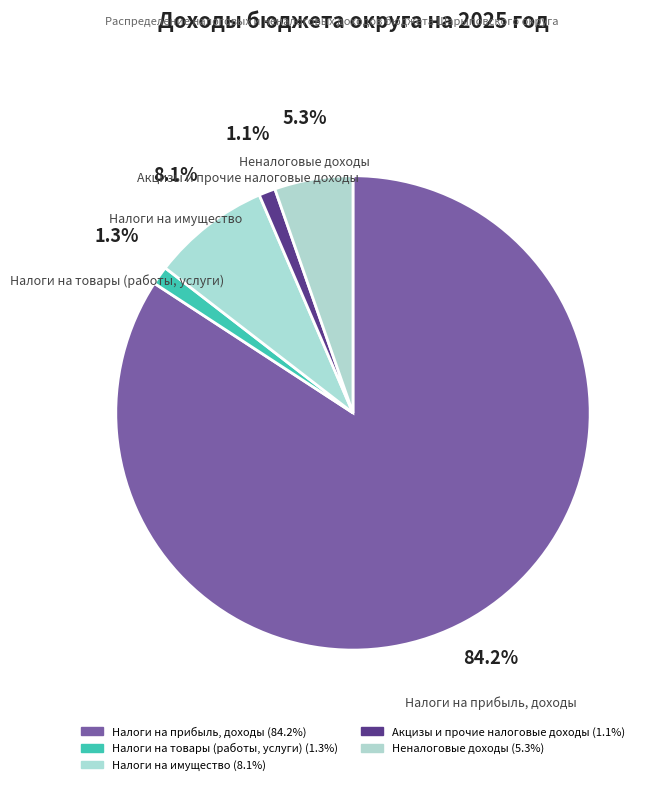

Which slice is the largest?

Налоги на прибыль, доходы